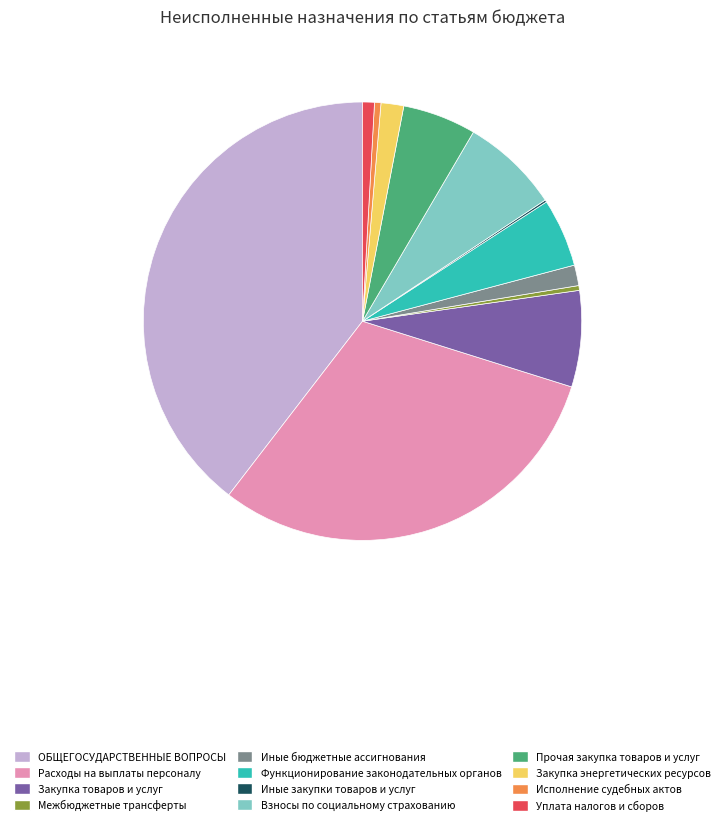

What is the largest slice in the pie chart?

ОБЩЕГОСУДАРСТВЕННЫЕ ВОПРОСЫ